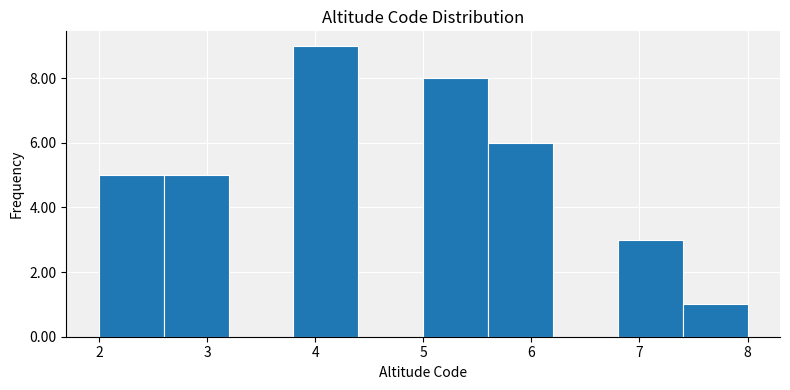

Reading left to right, transcribe this chart: for each bar, give the range it covers on the x-axis and its height. The values are not printed on the chart, so give them approximately, as read against the axis.

2.0 to 2.6: 5
2.6 to 3.2: 5
3.2 to 3.8: 0
3.8 to 4.4: 9
4.4 to 5.0: 0
5.0 to 5.6: 8
5.6 to 6.2: 6
6.2 to 6.8: 0
6.8 to 7.4: 3
7.4 to 8.0: 1